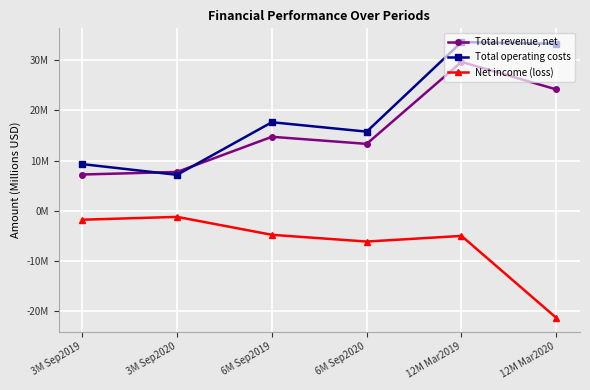

At how many categories does at least one series exceed 24?

2